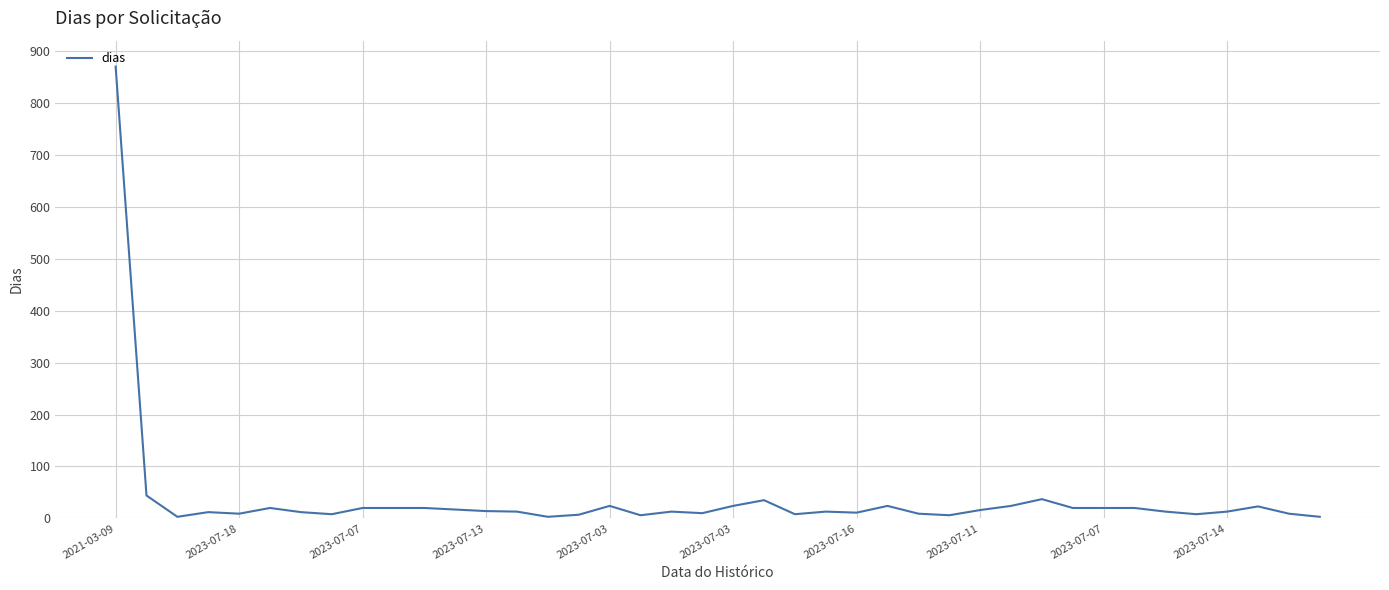

What is the maximum value shown in the chart?

870